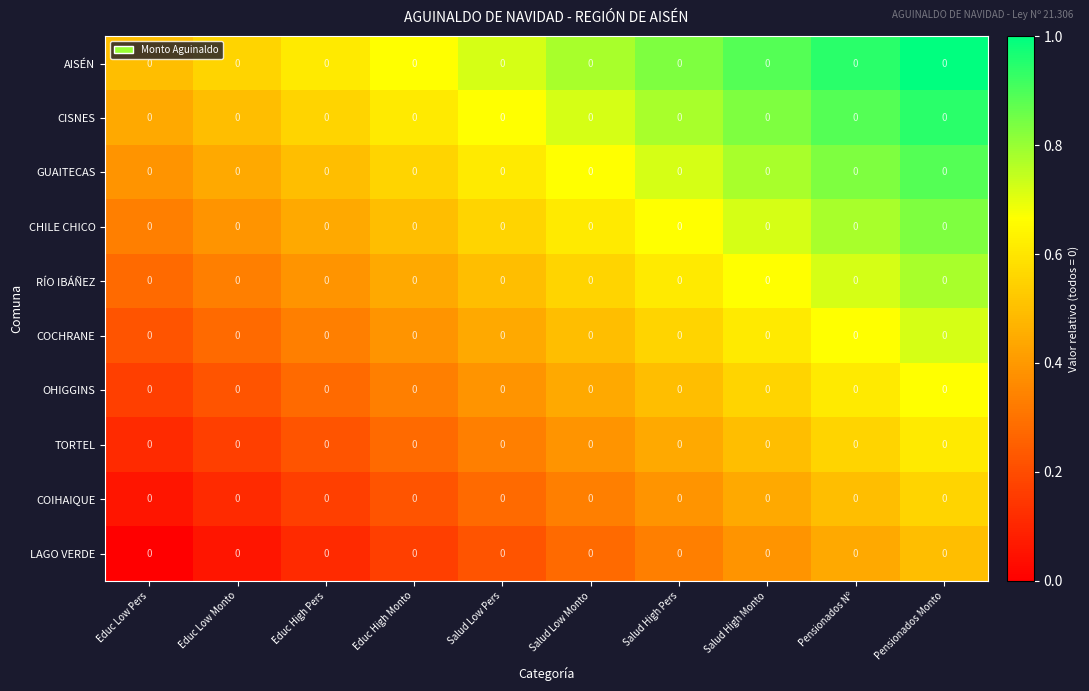

Count the CISNES values in the range 0 to 1.

10